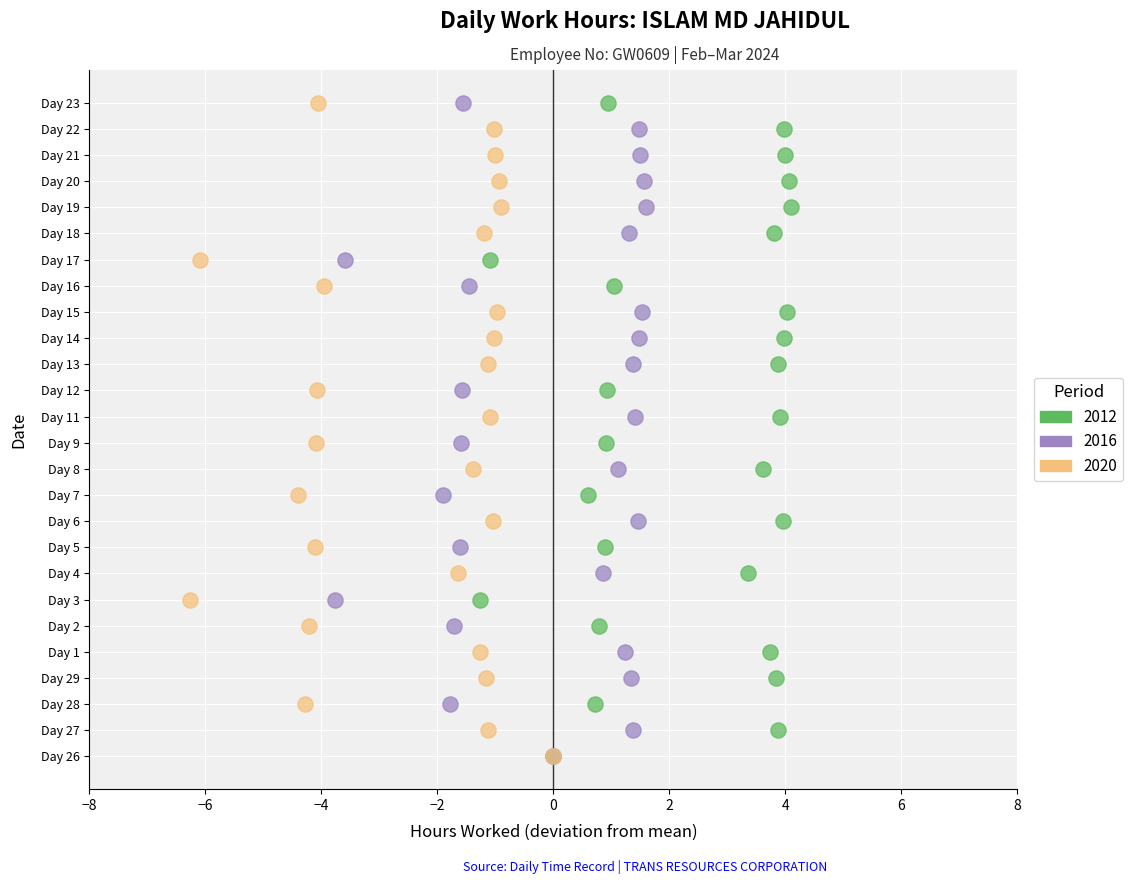

What are all the series names shown in the legend?

2012, 2016, 2020